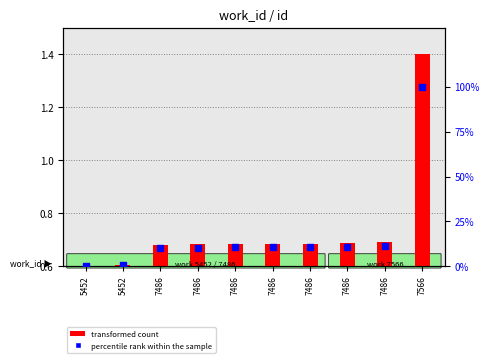

Is the value of transformed count at 7486 greater than the value of percentile rank within the sample at 7486?

No